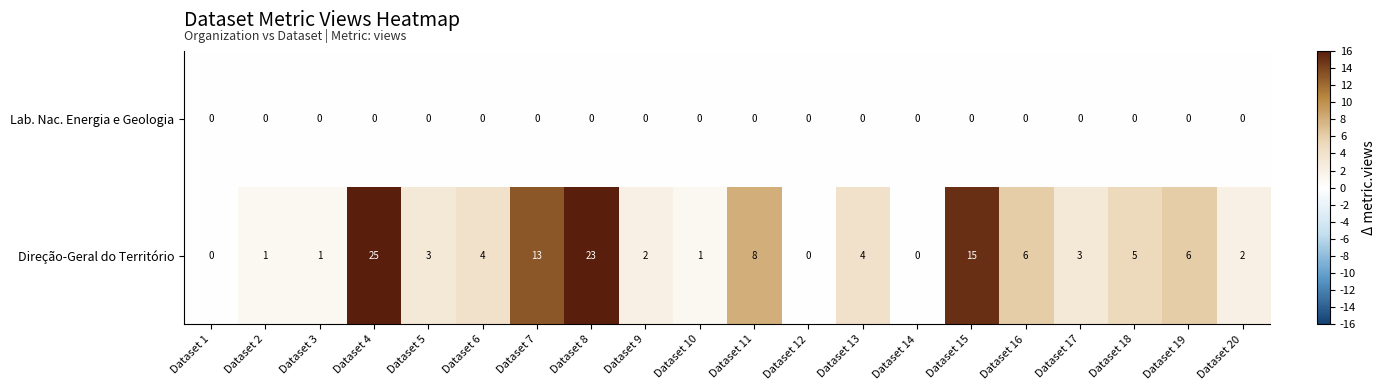

Which series has the widest spread of values?

Direção-Geral do Território